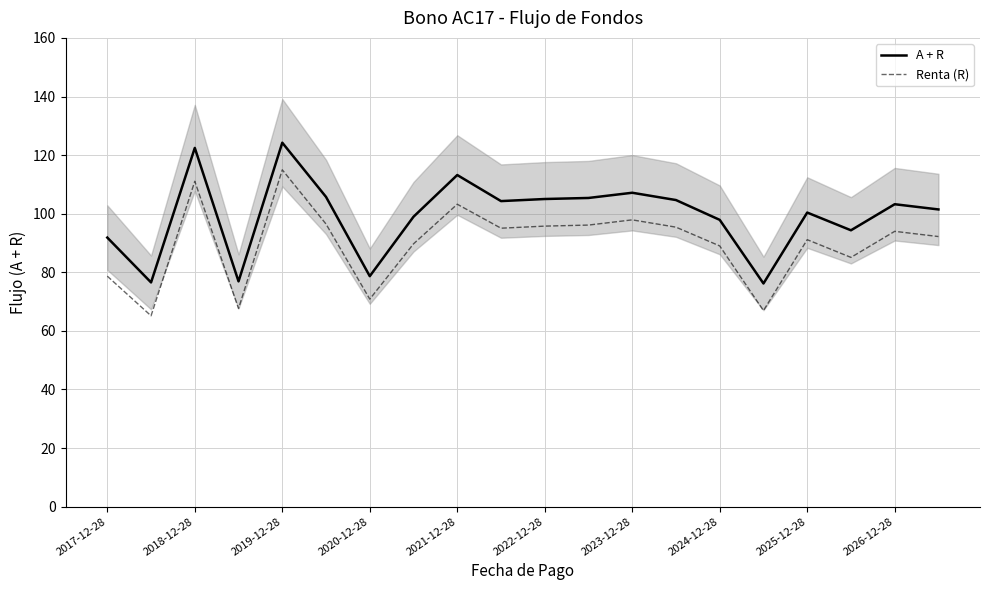

What value does the Renta (R) series have at 2024-12-28?

89.0